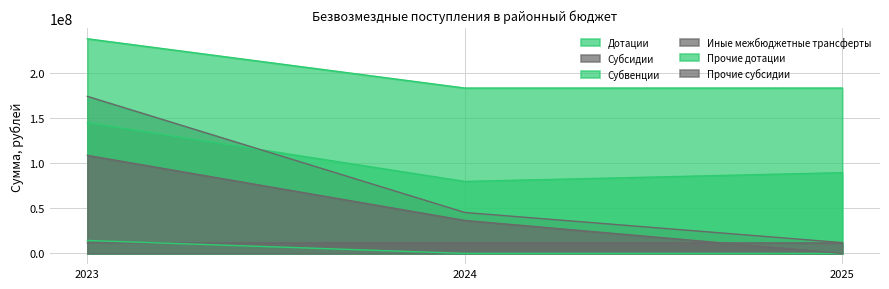

At how many categories does at least one series exceed 77724115?

3